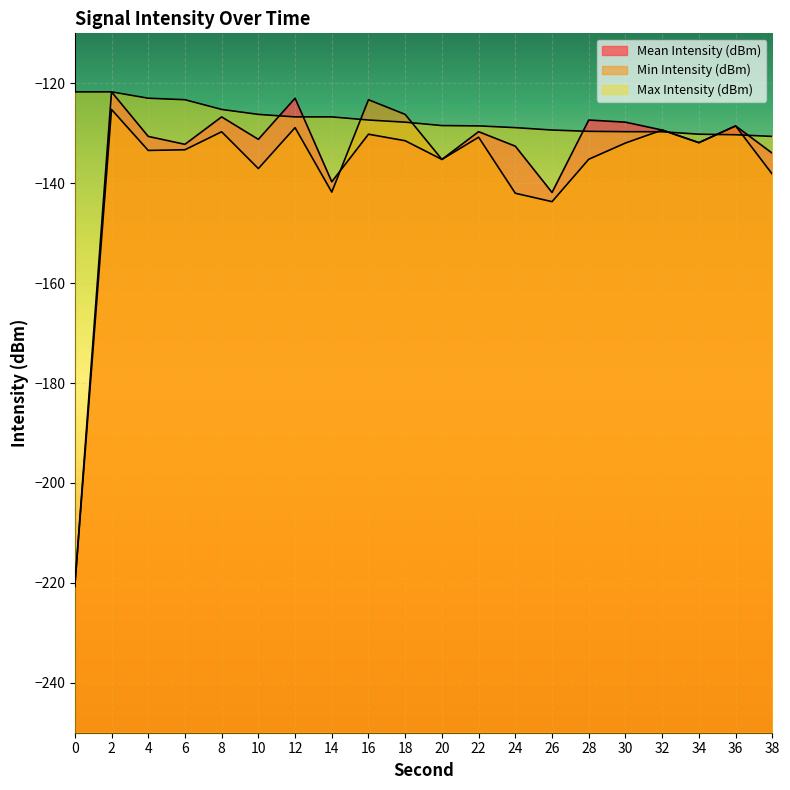

The value of Max Intensity (dBm) at 30 is -129.7. True or false?

True